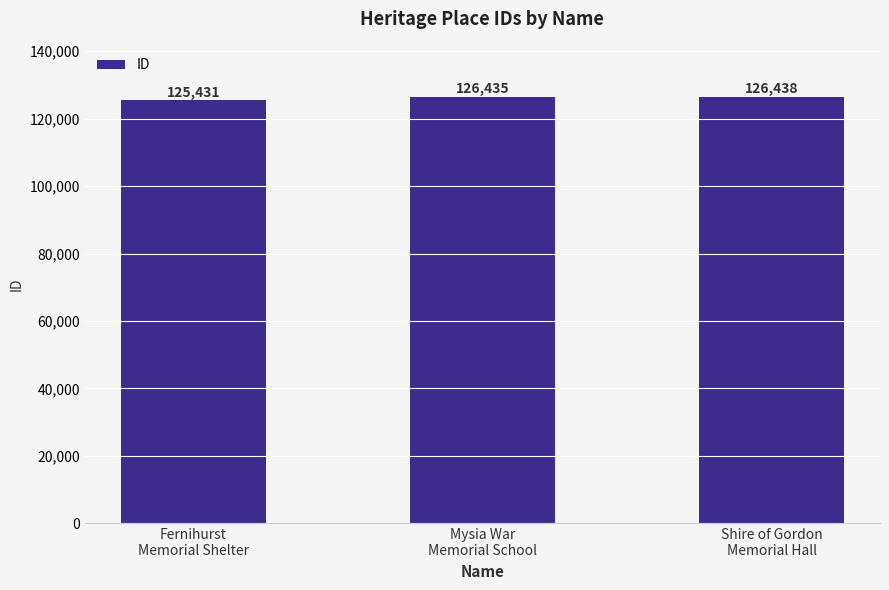

Reading left to right, list all the values displayed in this chart.

125431	126435	126438